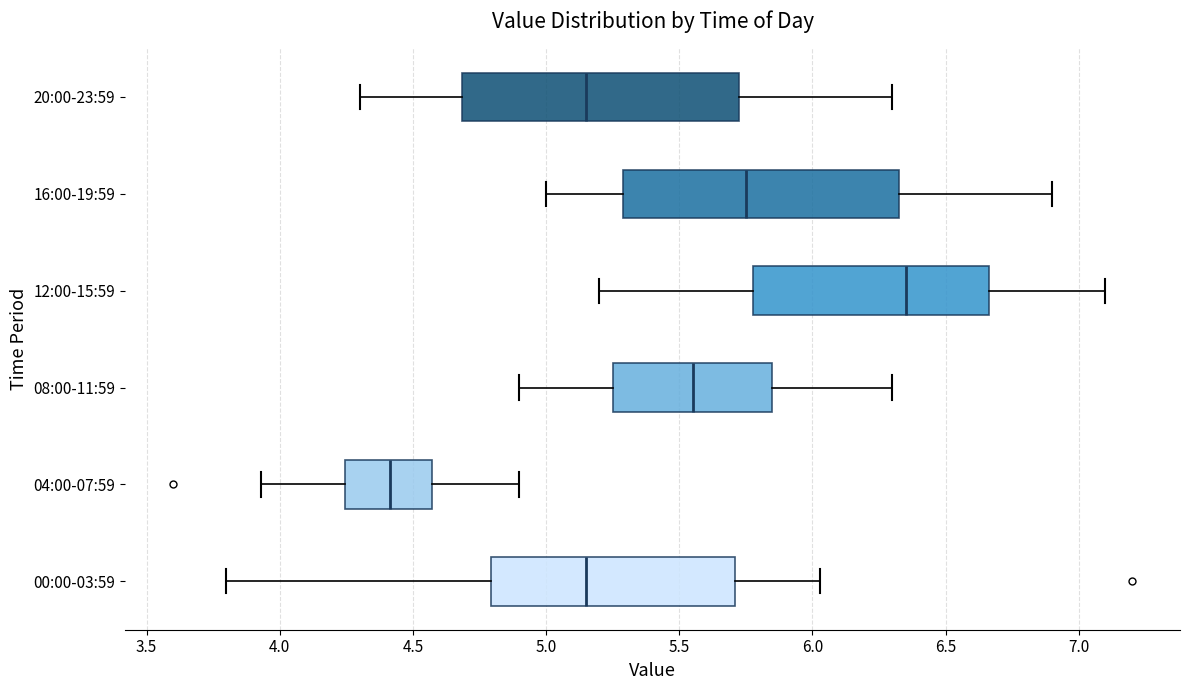

Which box's median line is the furthest to the right?

12:00-15:59